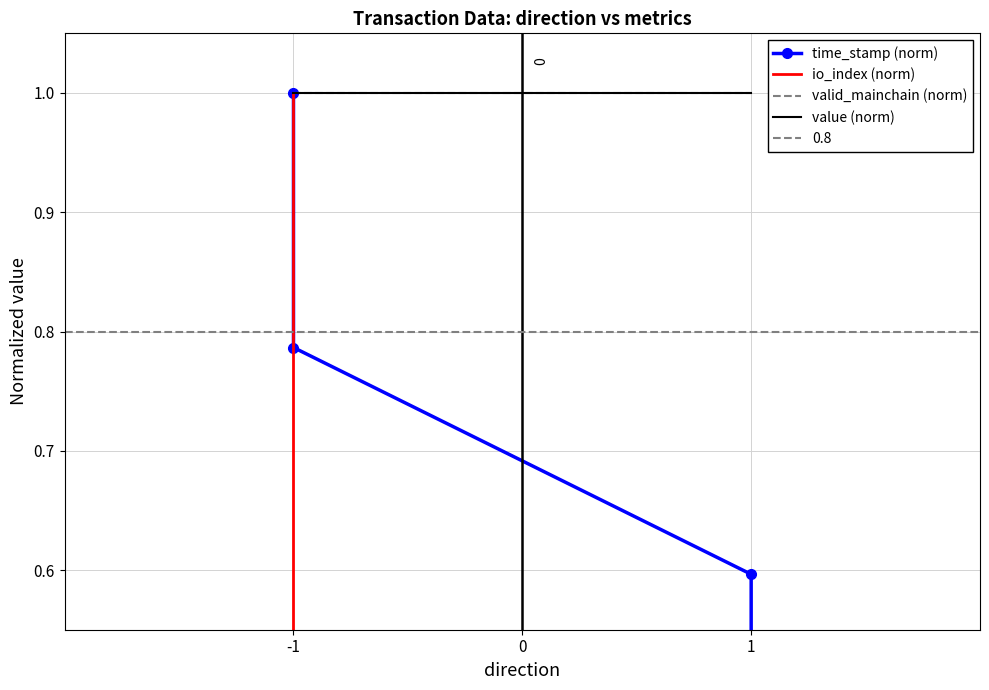

True or false: time_stamp (norm) and value (norm) intersect in this chart.

False